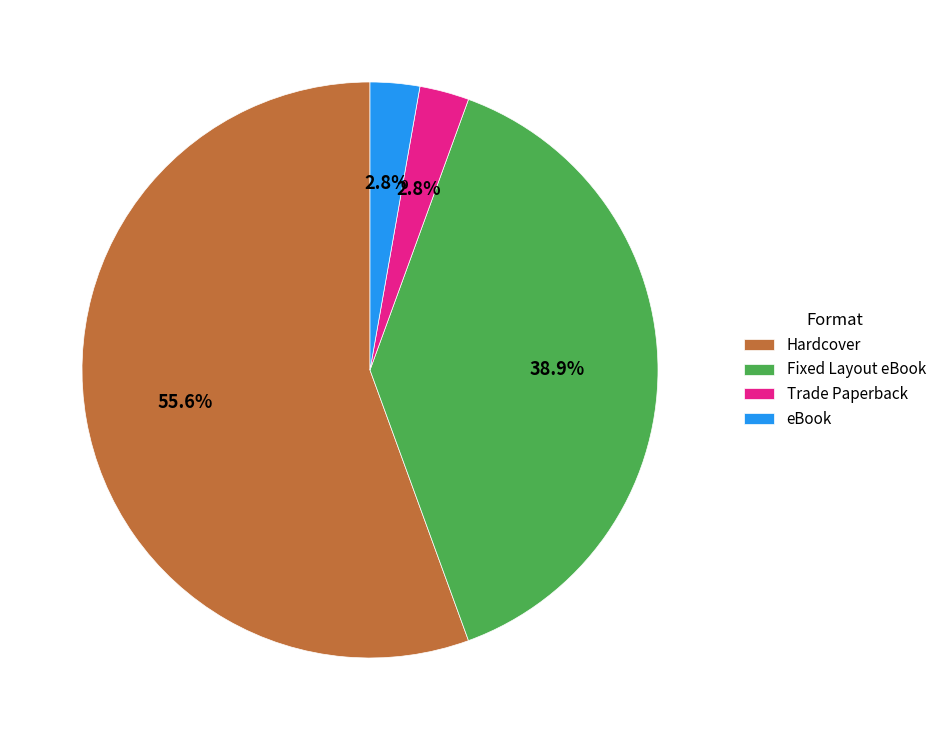

Count the number of slices in the pie.

4